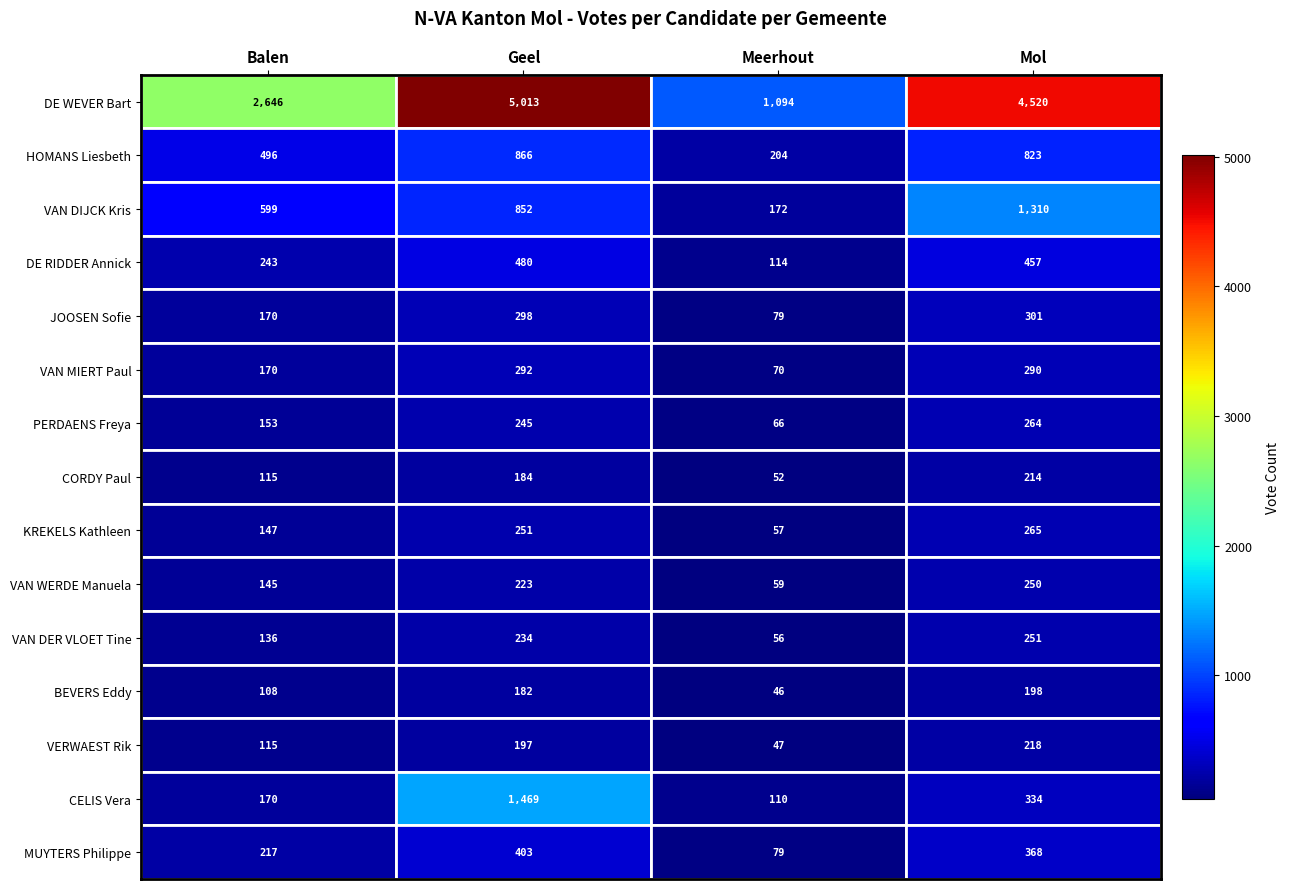

At how many categories does at least one series exceed 788?

4